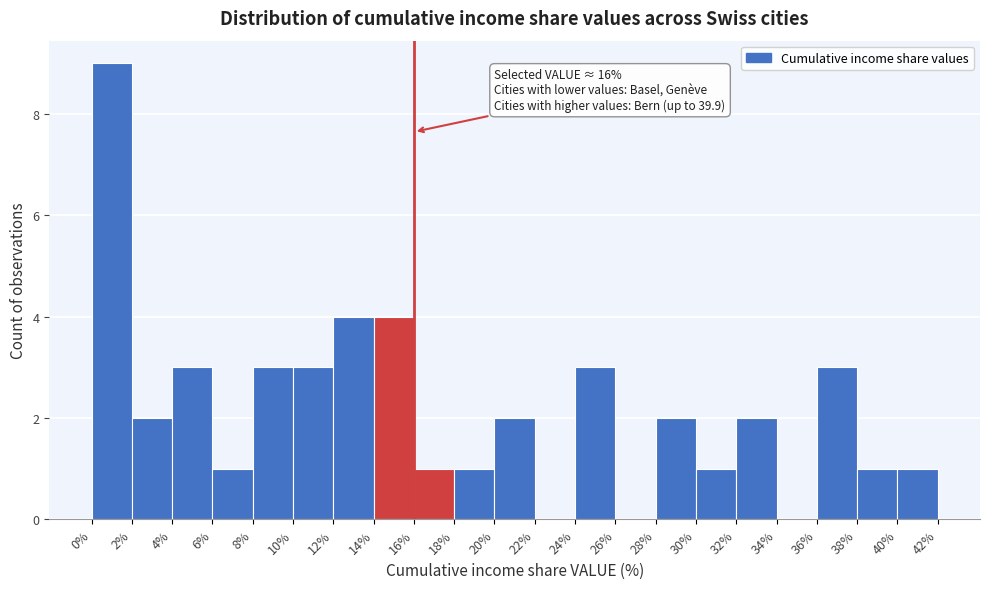

Which range on the x-axis has the tallest bar?

0% to 2%